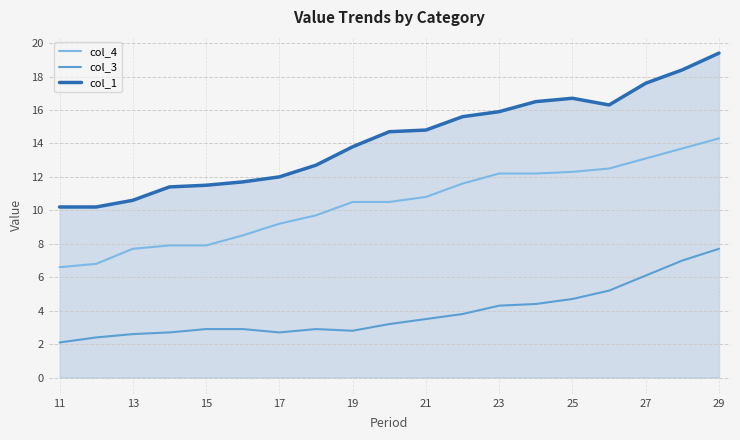

What is the greatest value displayed?

19.4